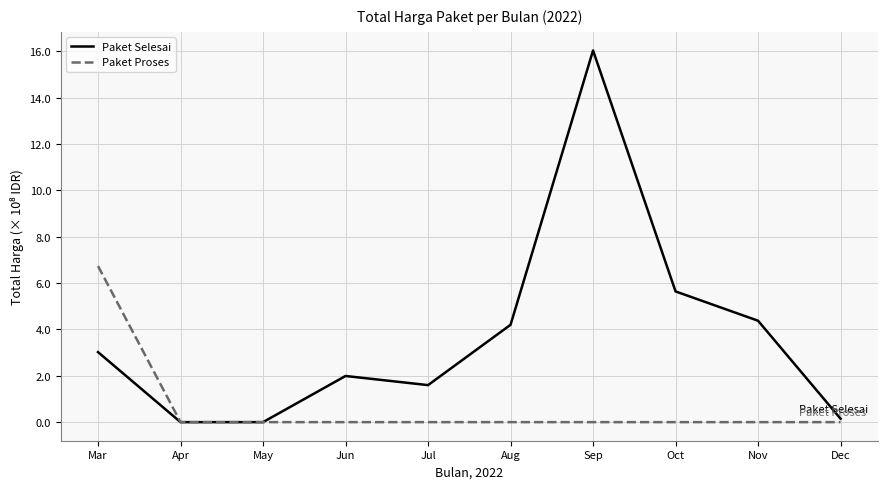

Is the value of Paket Proses at Mar greater than the value of Paket Selesai at May?

Yes